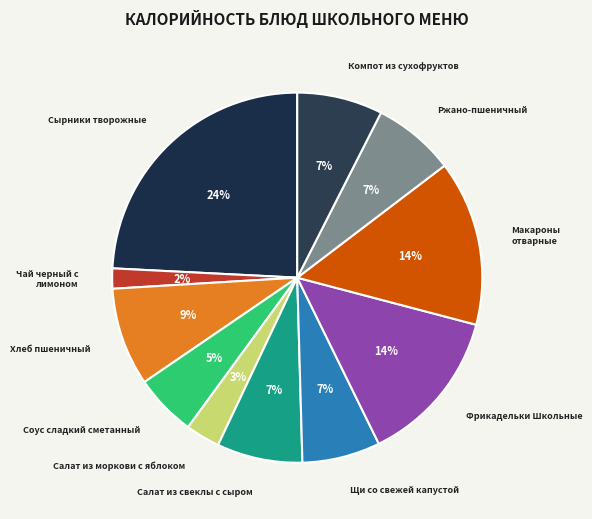

Which has a higher value, Чай черный с лимоном or Щи со свежей капустой?

Щи со свежей капустой